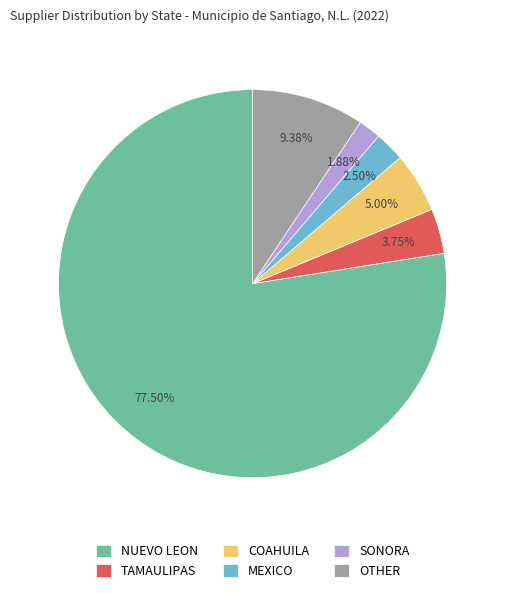

How many segments does this pie chart have?

6